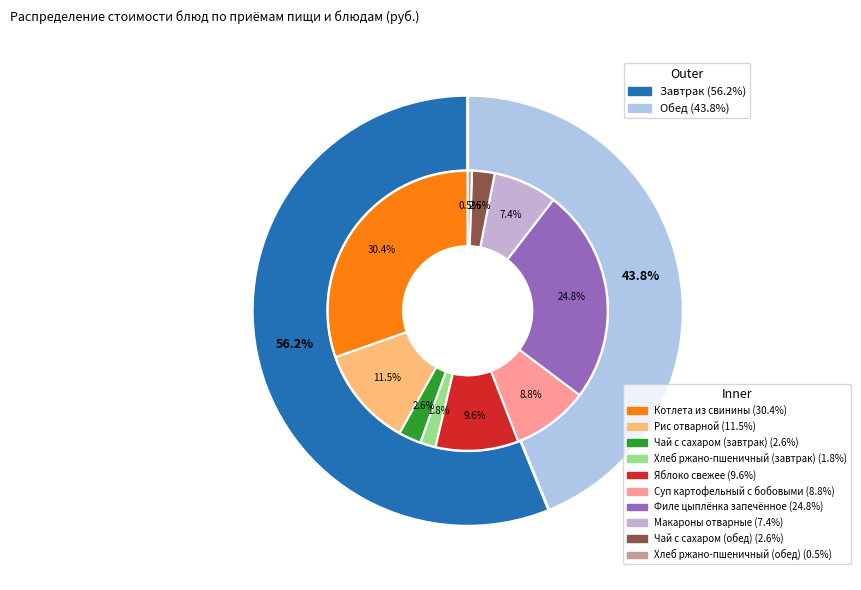

What portion of the pie excludes Чай с сахаром (обед)?

97.4%